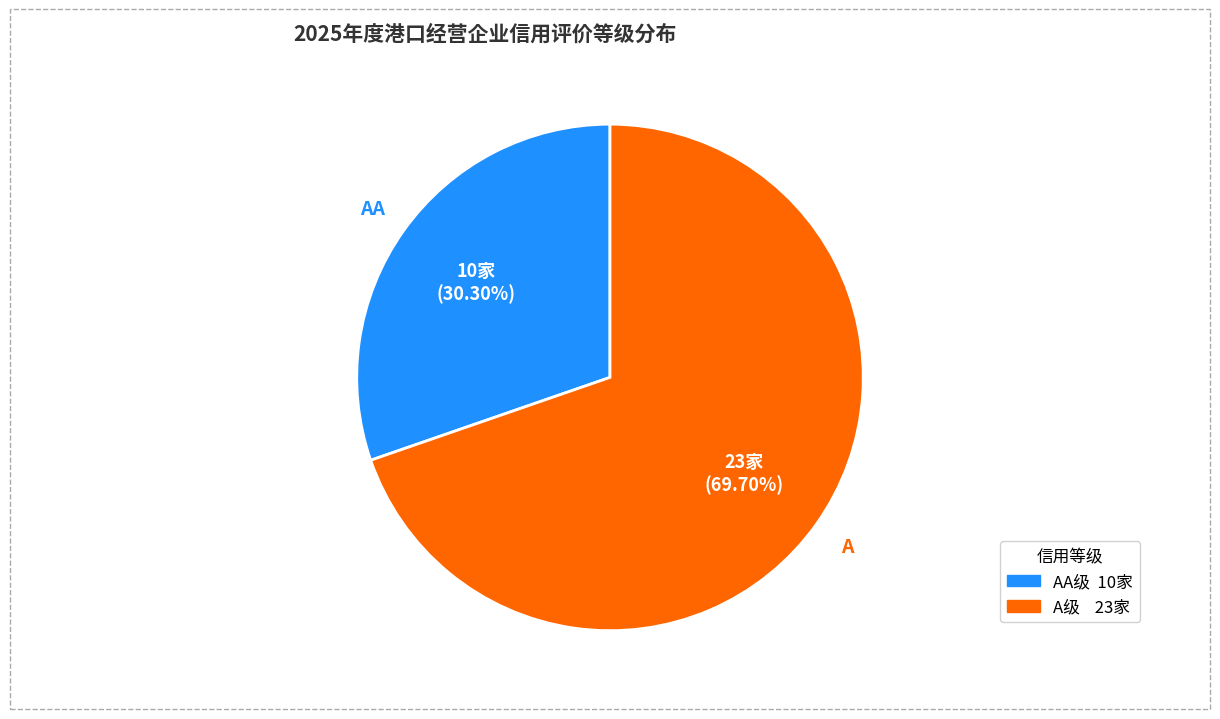

How many slices are in this pie chart?

2